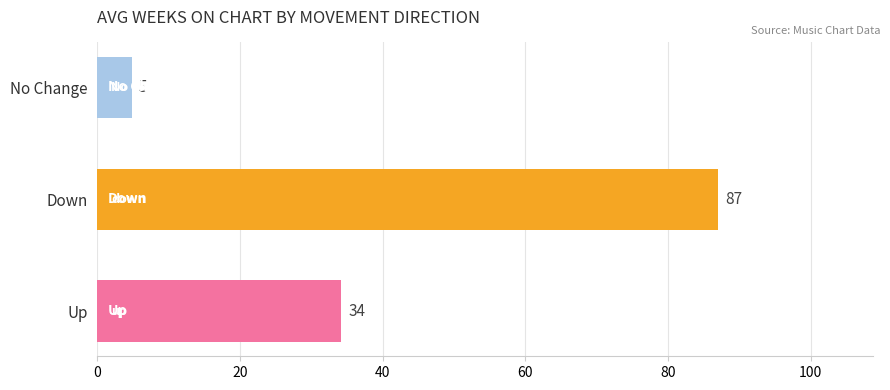

What is the greatest value displayed?

87.0